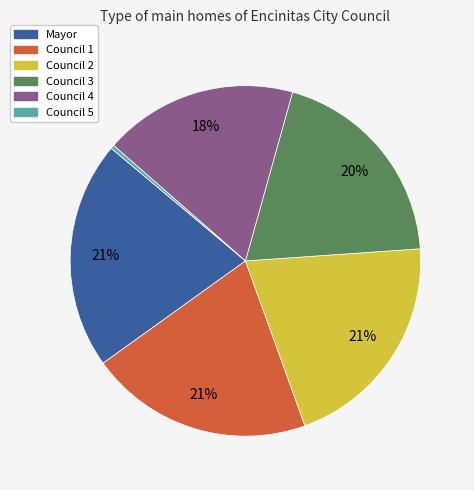

Does any single category account for the majority?

No